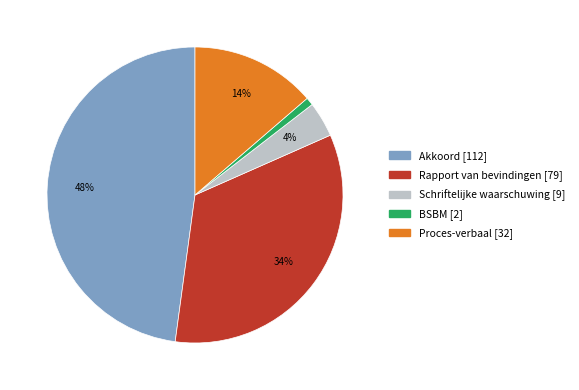

How many slices are in this pie chart?

5